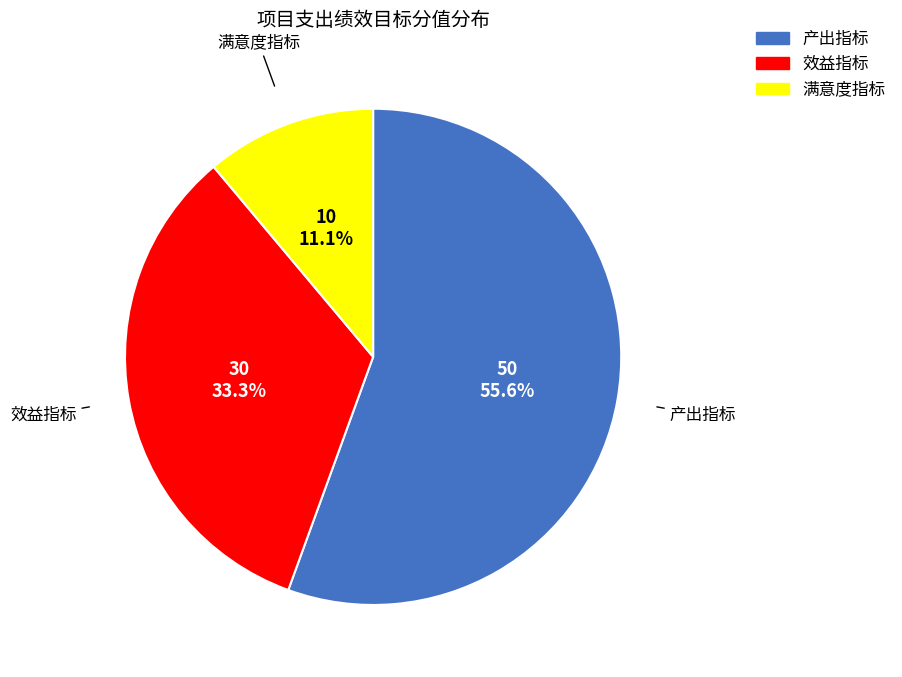

Rank the categories by value from lowest to highest.

满意度指标, 效益指标, 产出指标